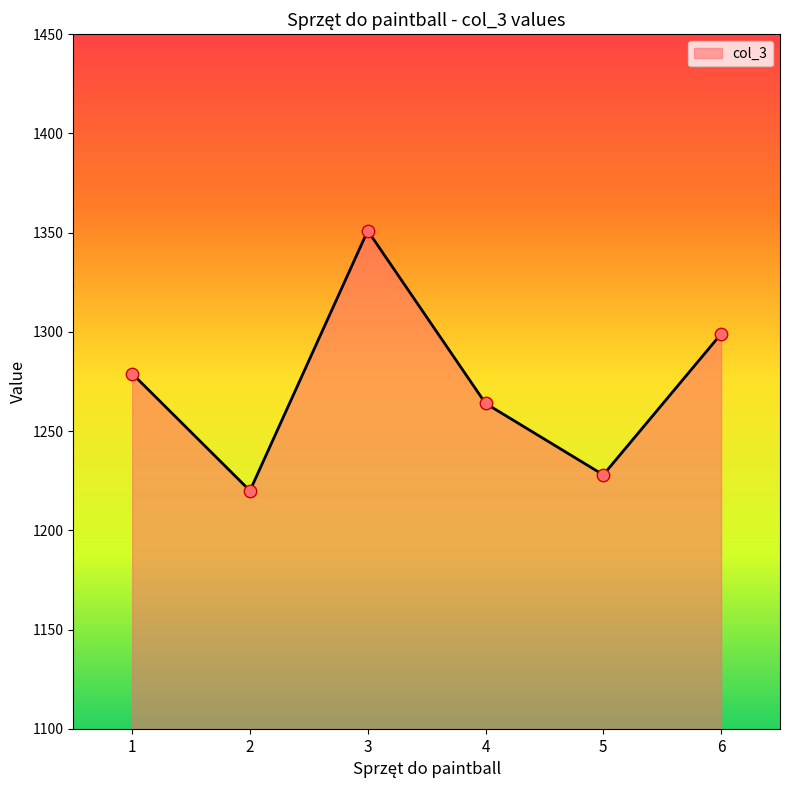

What is the change in value from 2 to 6?

+79